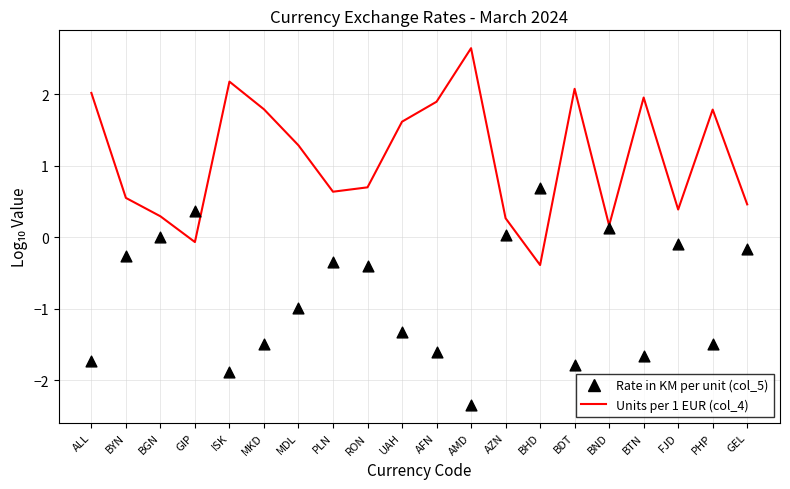

At which category is the sum across all series the highest?

AMD